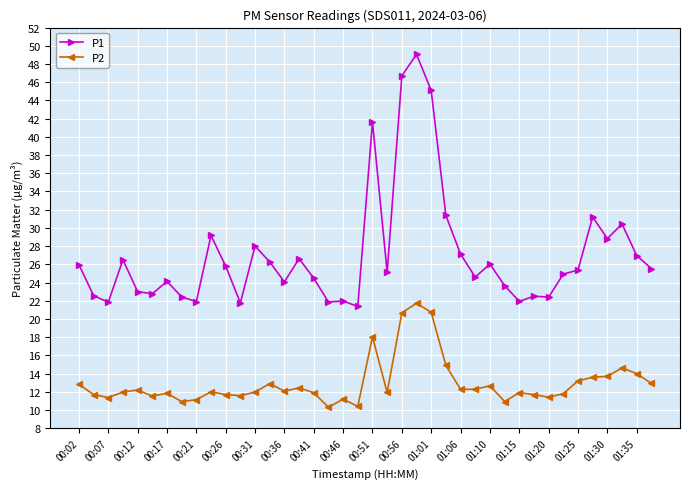

True or false: P2 has more than 2 interior local peaks.

True